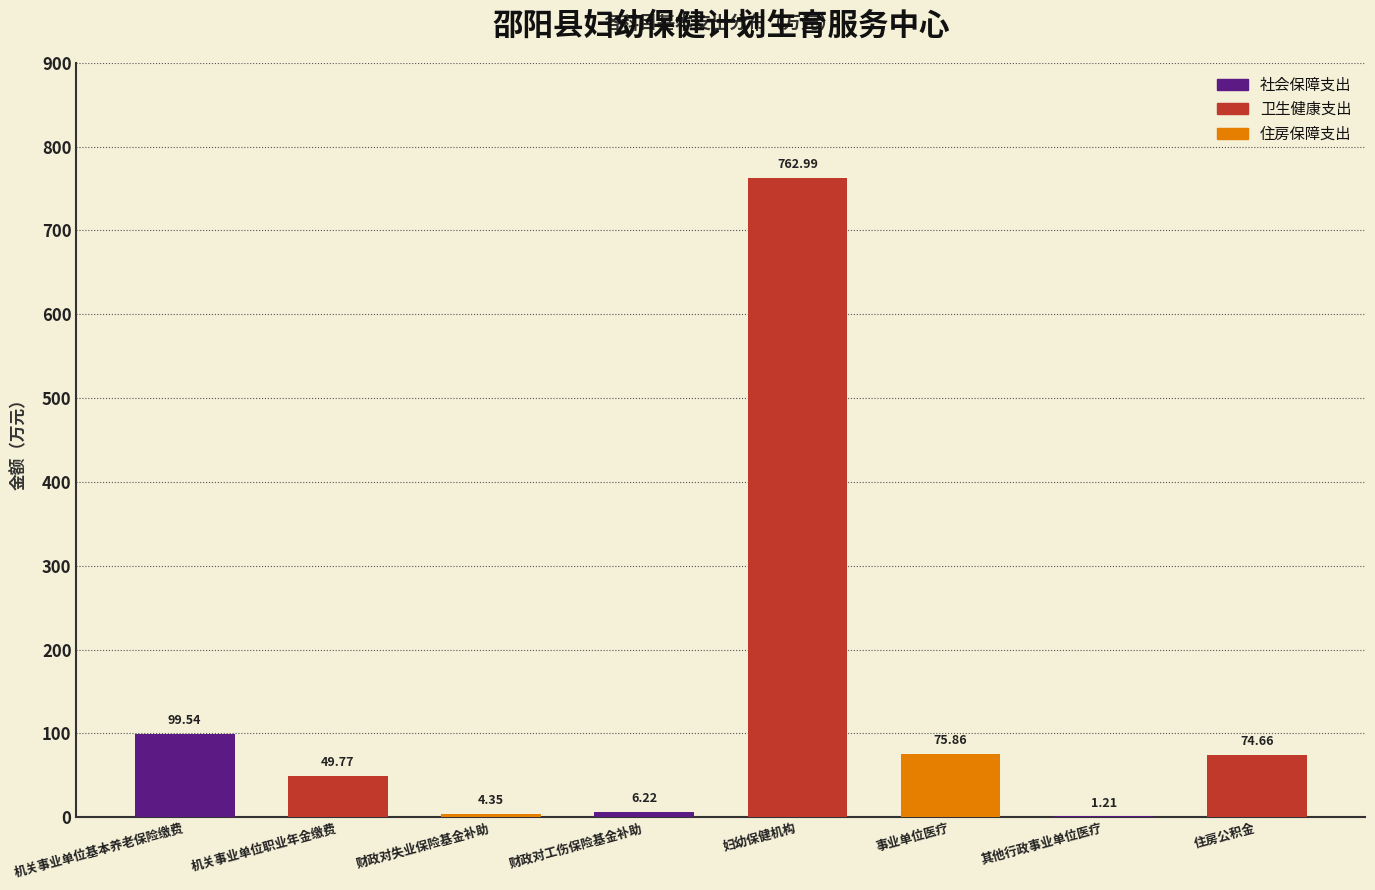

What is the sum of the values at 财政对失业保险基金补助 and 机关事业单位职业年金缴费?

54.1